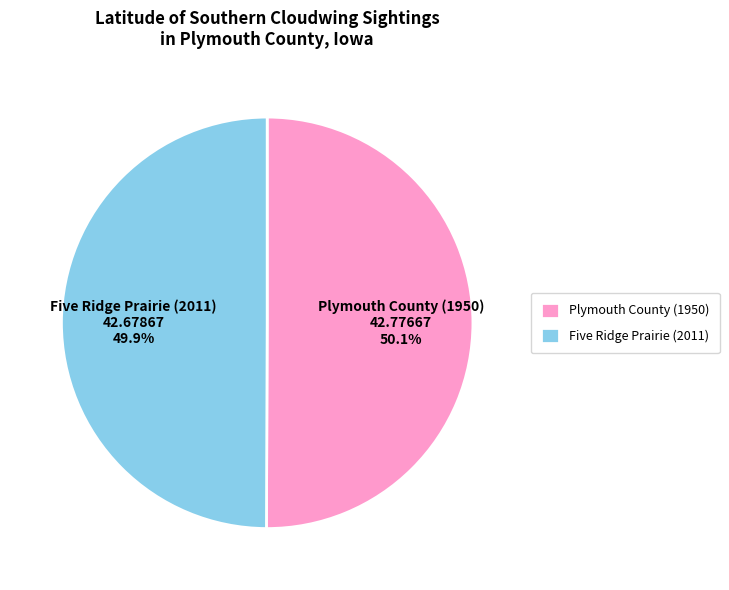

To the nearest percent, what is the average slice percentage?

50%